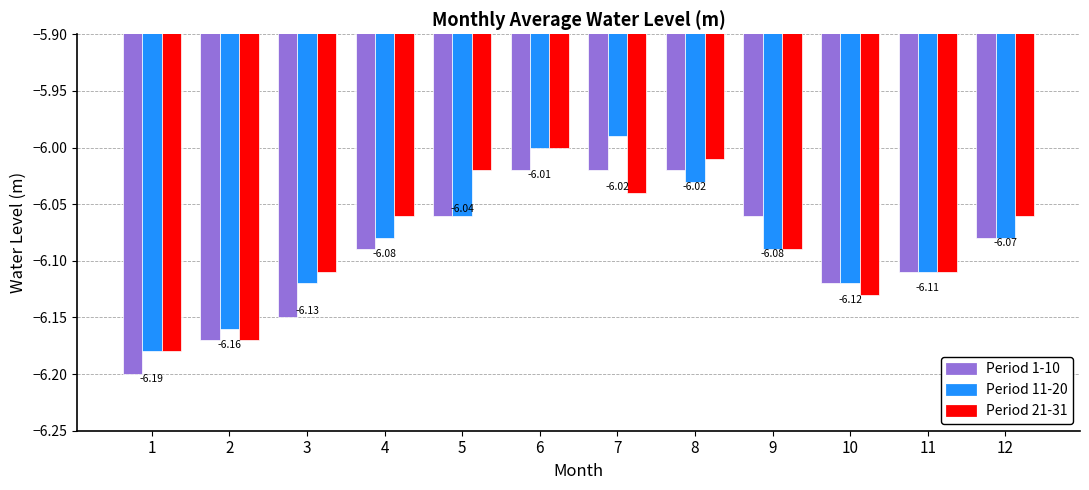

True or false: Period 1-10 has a value of -6.0 at 8.

True